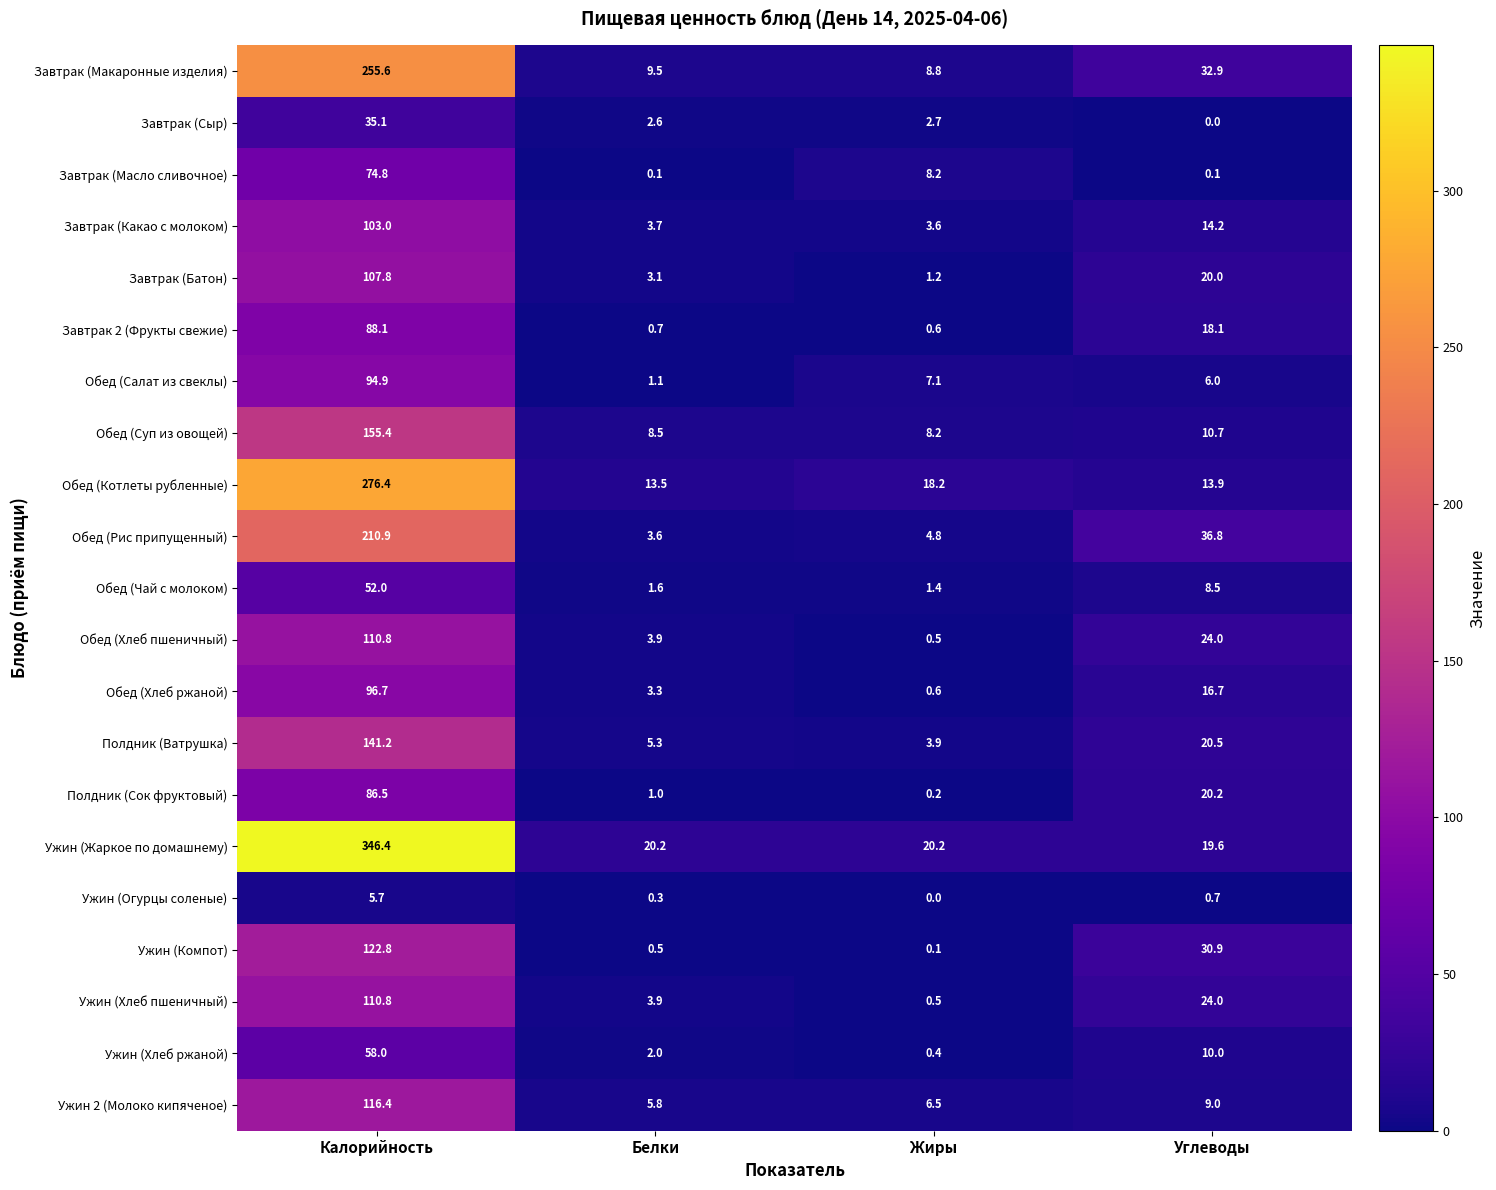

Which series has the widest spread of values?

Ужин (Жаркое по домашнему)